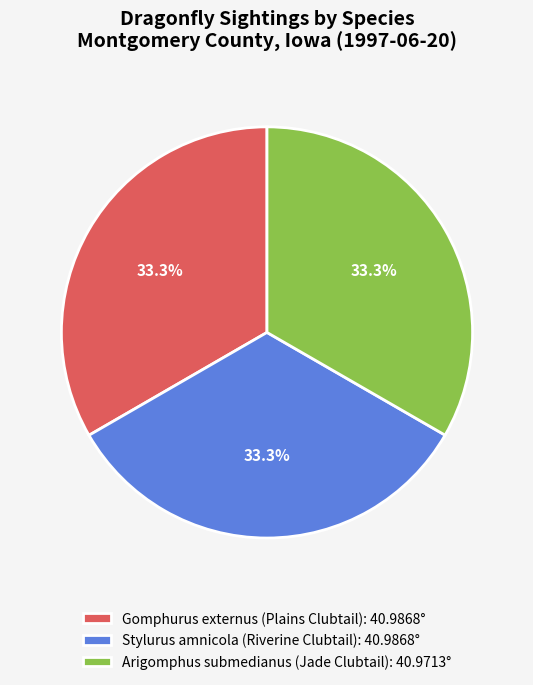

Do Arigomphus submedianus (Jade Clubtail): 40.9713° and Gomphurus externus (Plains Clubtail): 40.9868° together represent more than half of the pie?

Yes